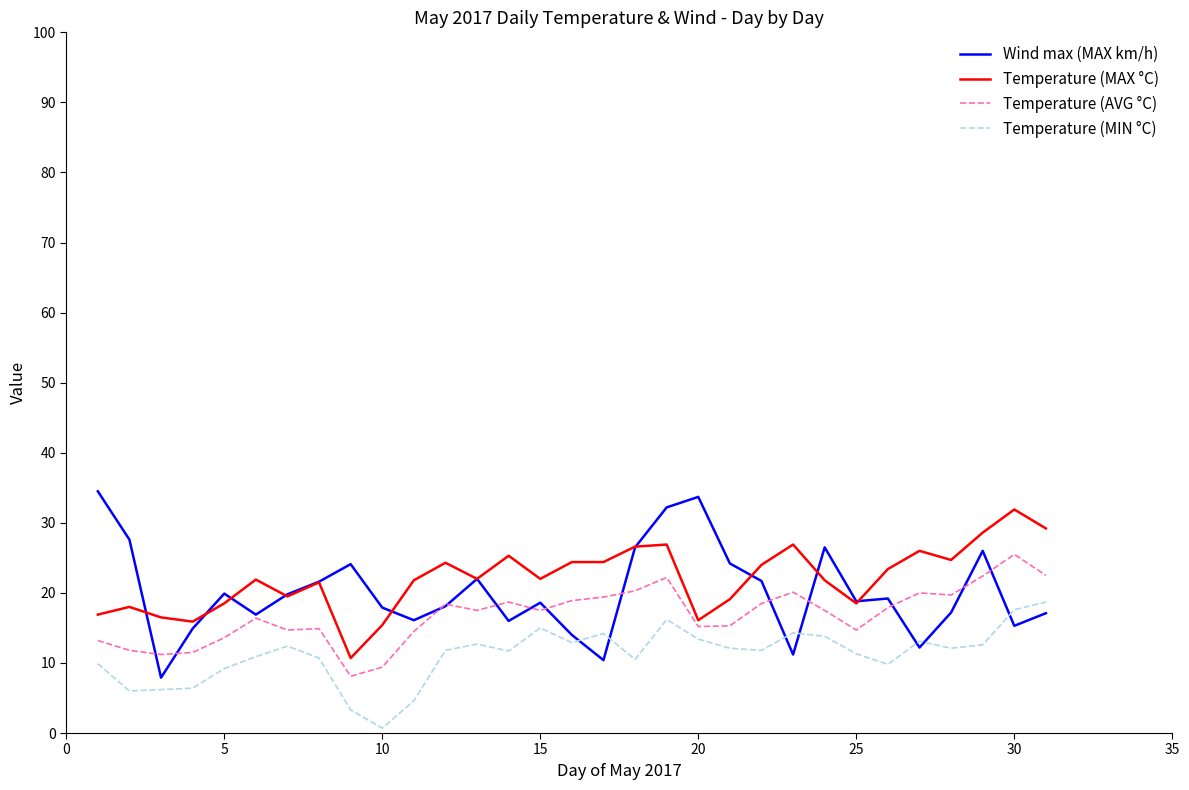

Which series has the largest range (max minus min)?

Wind max (MAX km/h)